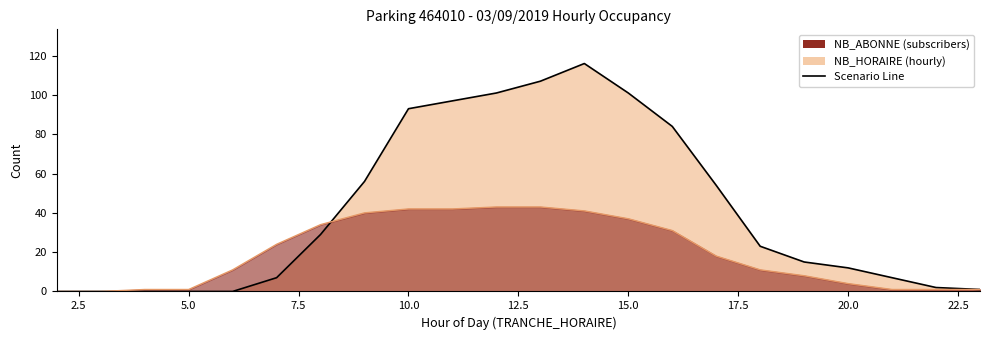

At how many categories does at least one series exceed 49?

9